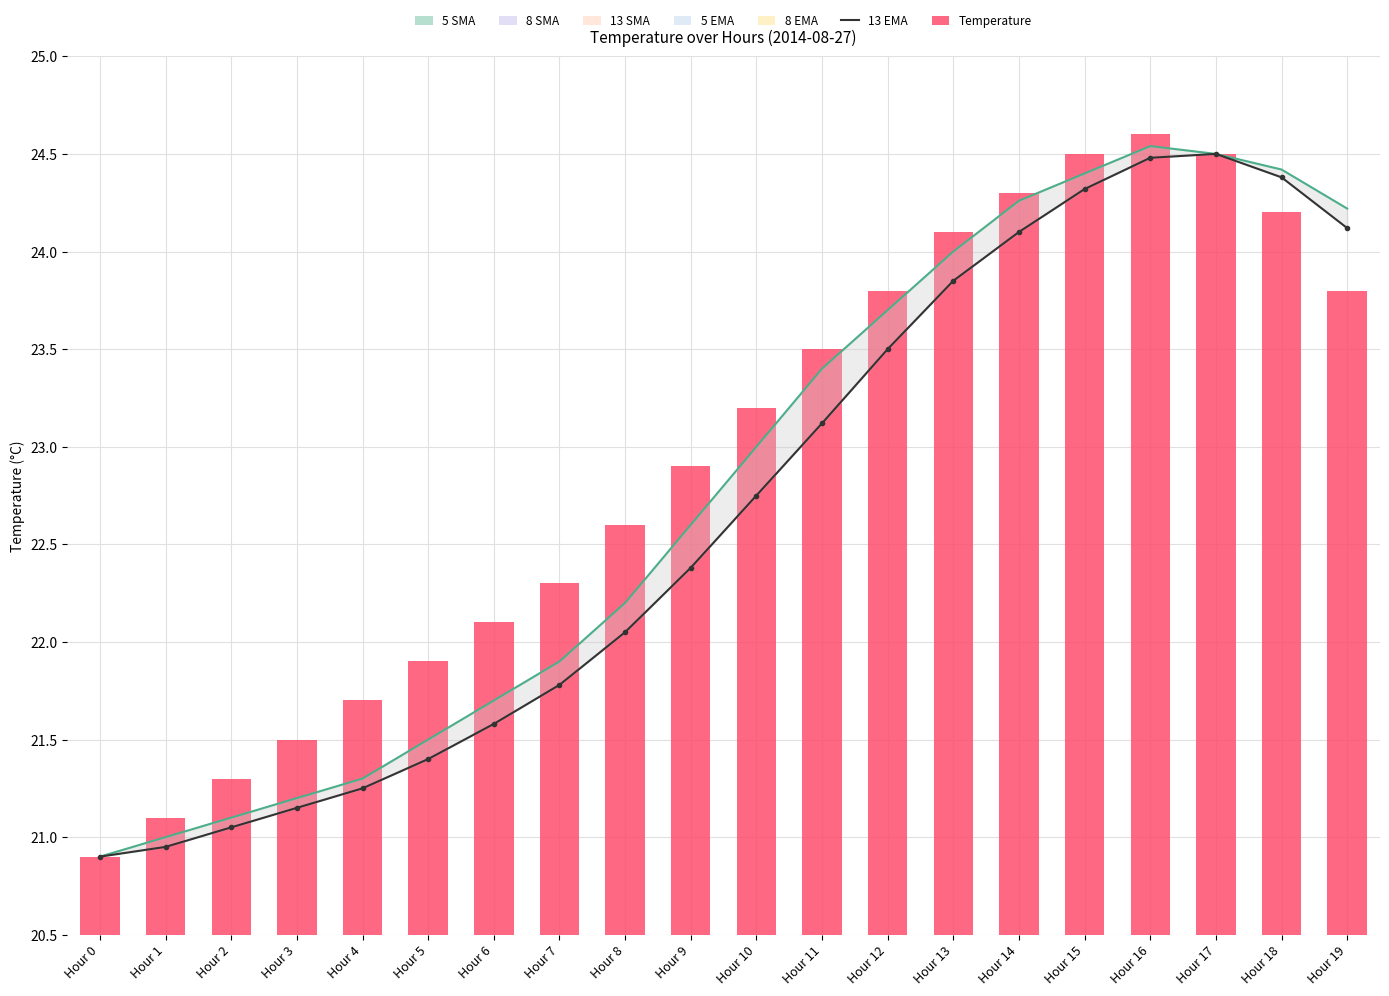

Which series has the largest range (max minus min)?

Temperature